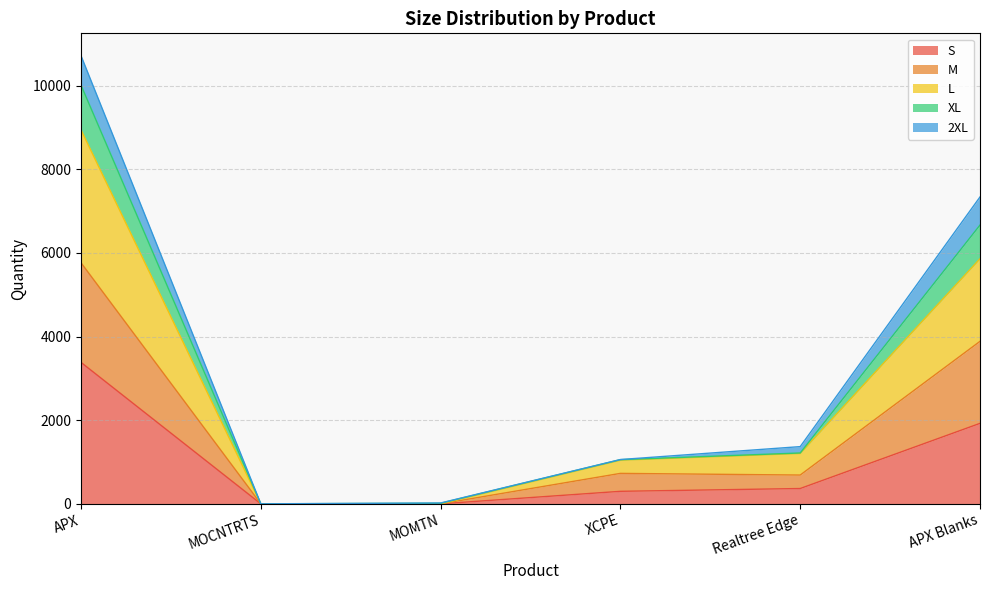

At which label is S closest to 1691?

APX Blanks